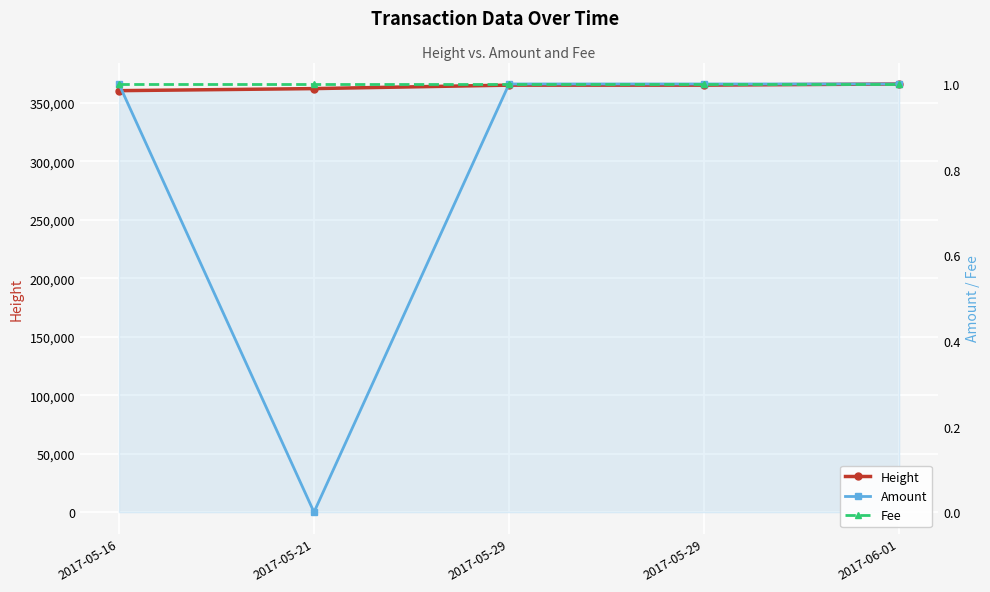

True or false: Fee has a value of 1 at 2017-05-16.

False